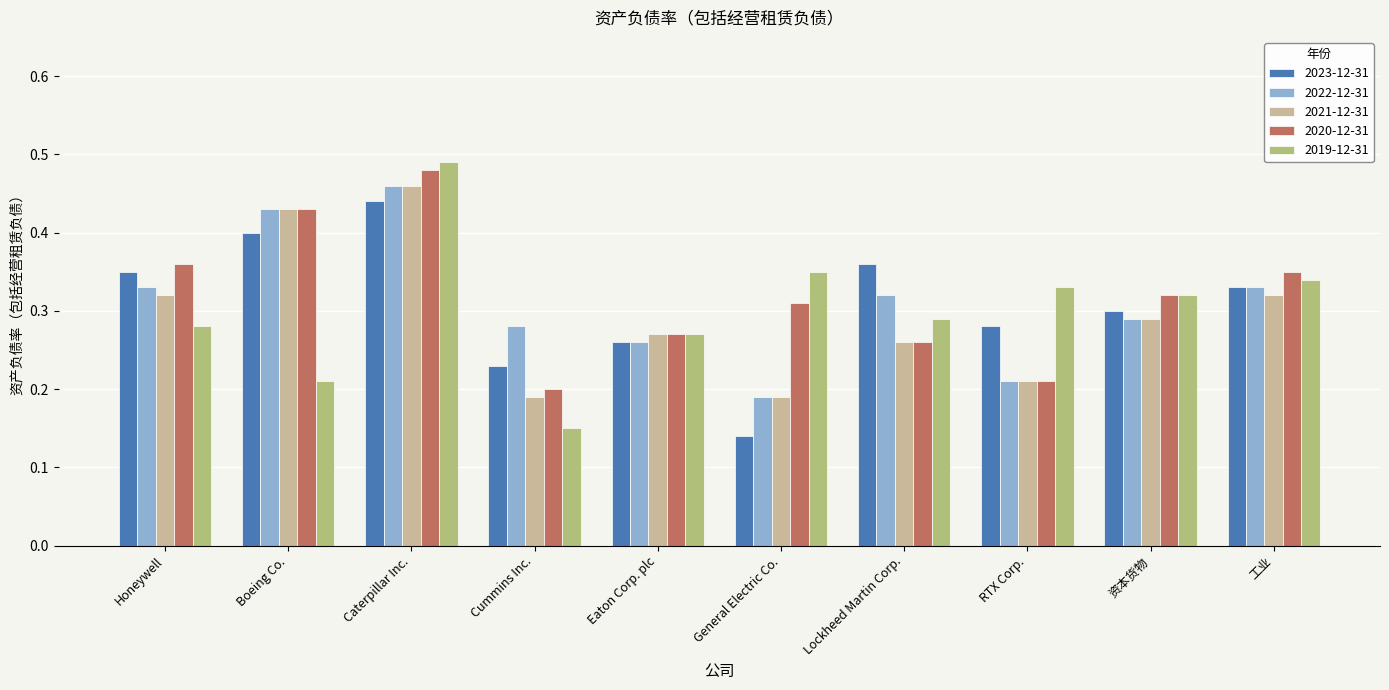

What is the total value across all series at Eaton Corp. plc?

1.3